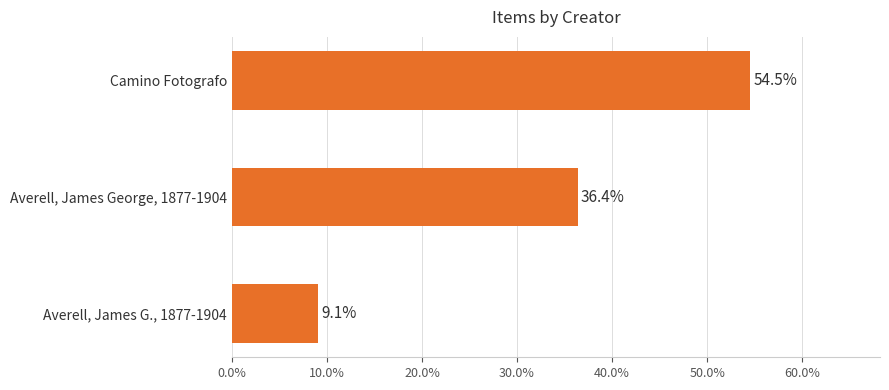

Rank the categories by value from lowest to highest.

Averell, James G., 1877-1904, Averell, James George, 1877-1904, Camino Fotografo